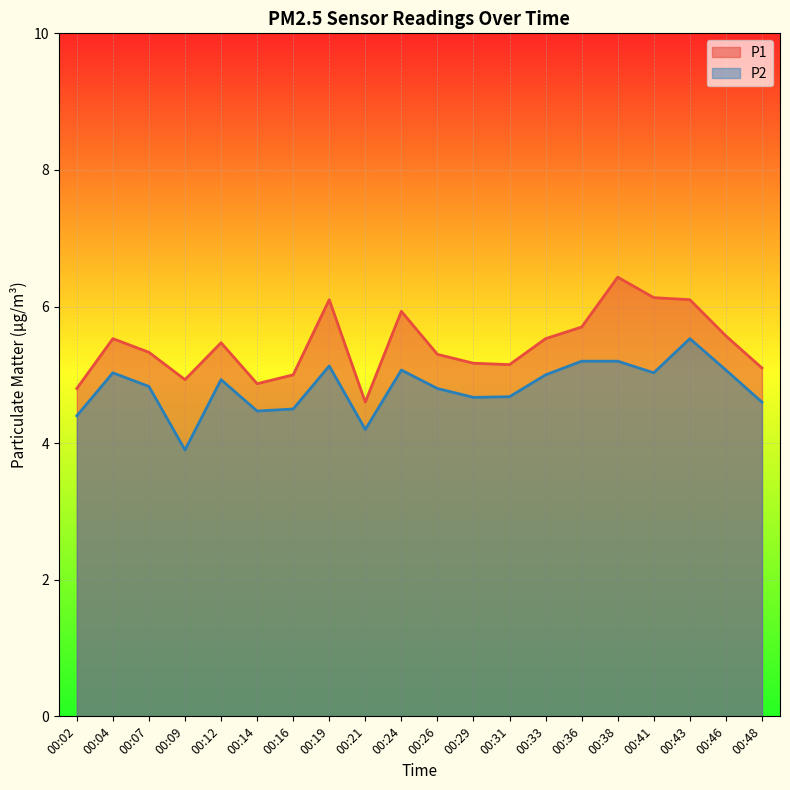

Does the chart display data point markers on the line(s)?

No